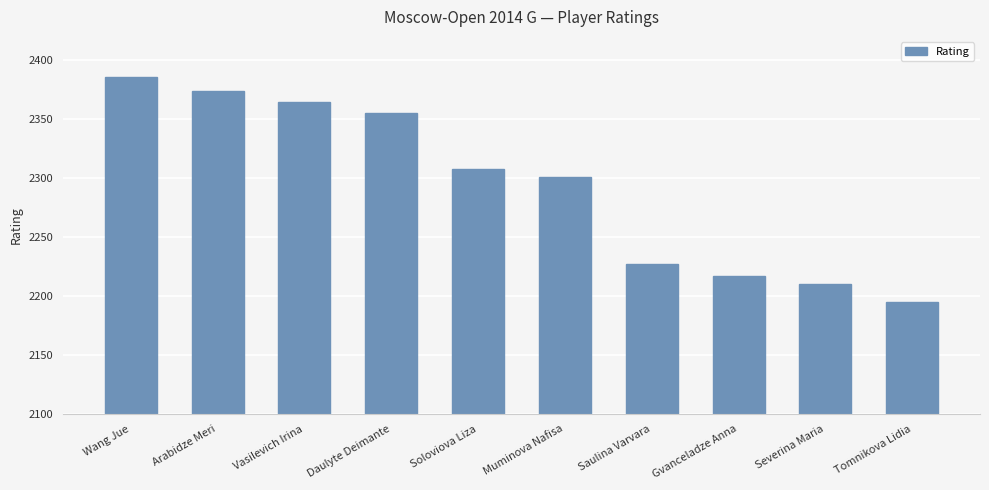

Reading right to left, list all the values displayed in this chart.

2195	2210	2217	2227	2301	2308	2355	2365	2374	2386